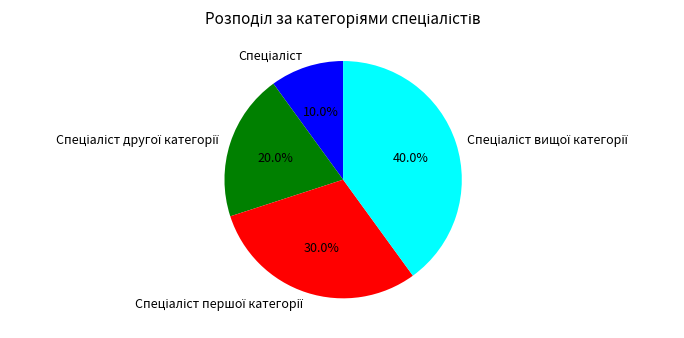

Does any single category account for the majority?

No